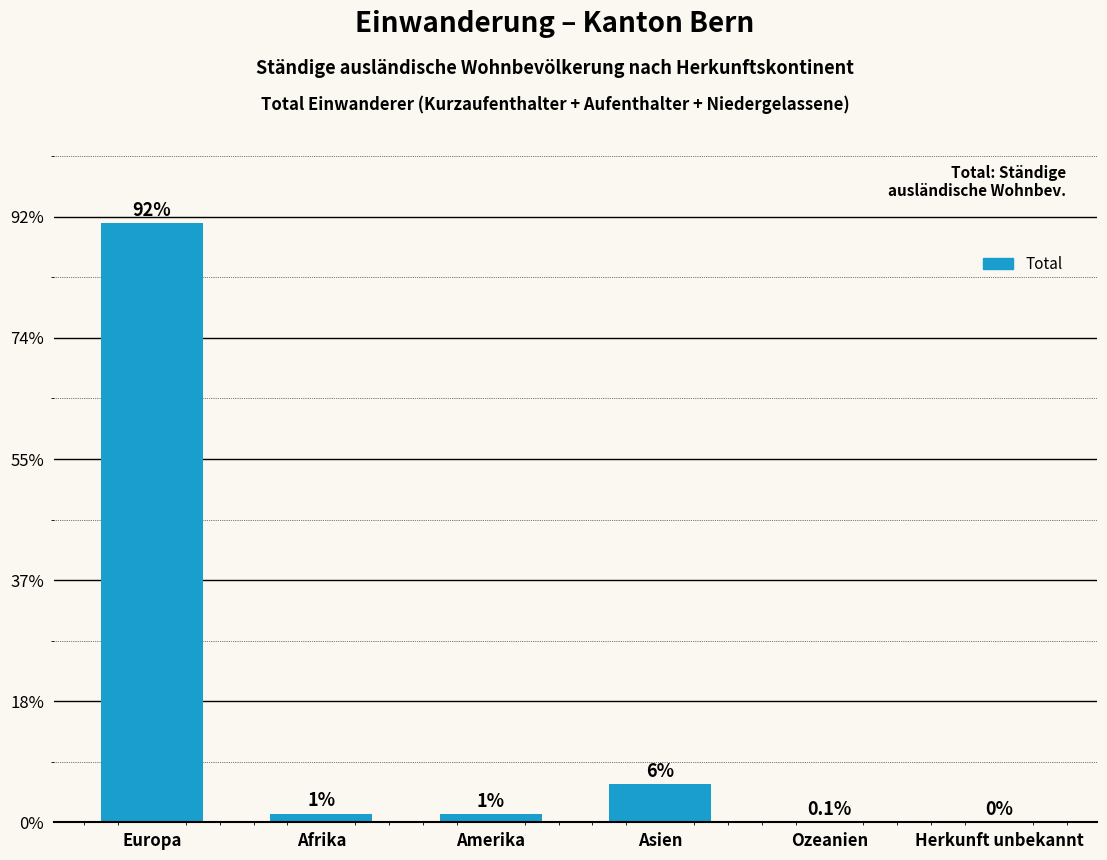

Where is the data nearest to the value 2475?

Asien